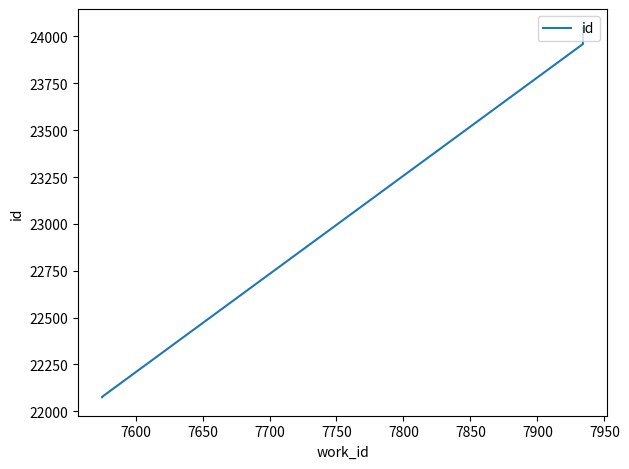

Does the chart have visible grid lines?

No